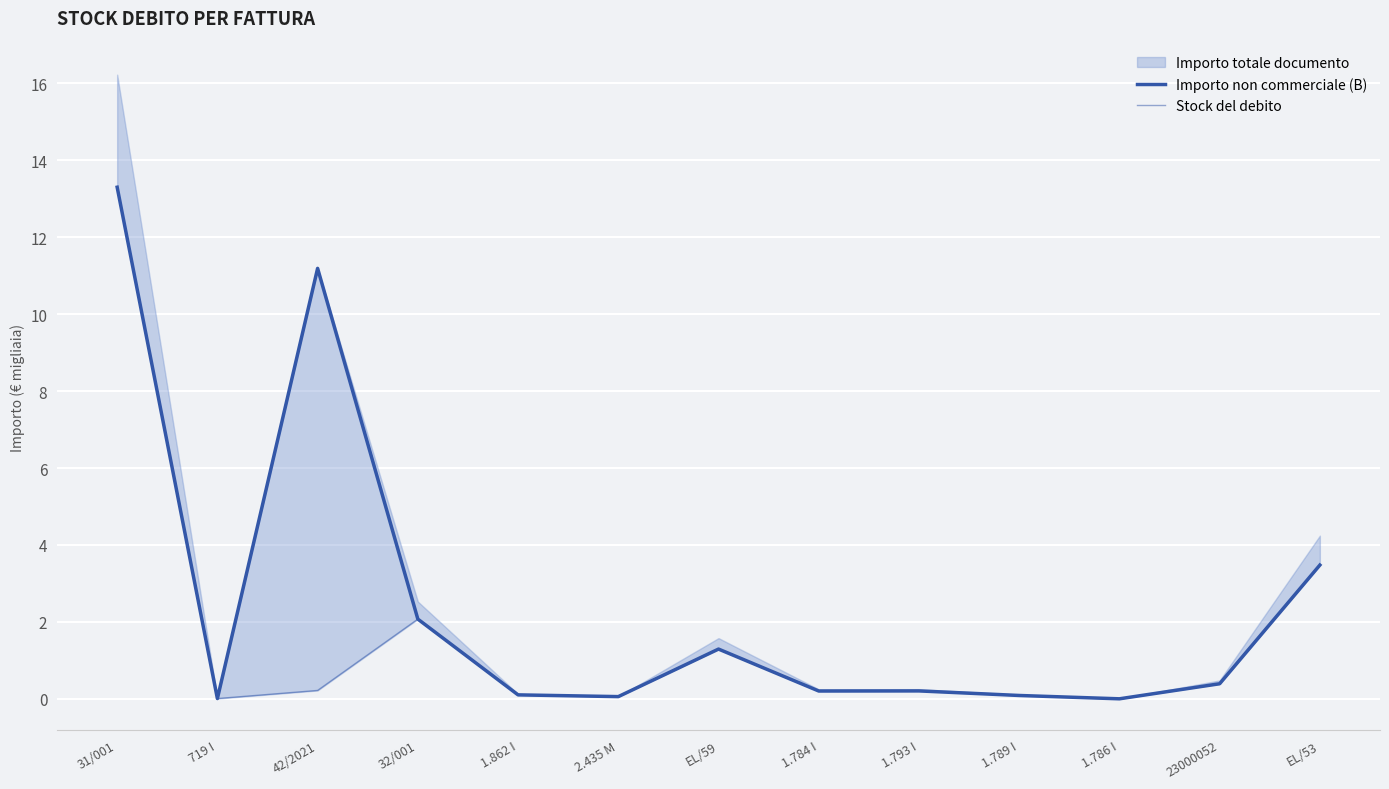

What is the sum of all Stock del debito values?

21.4